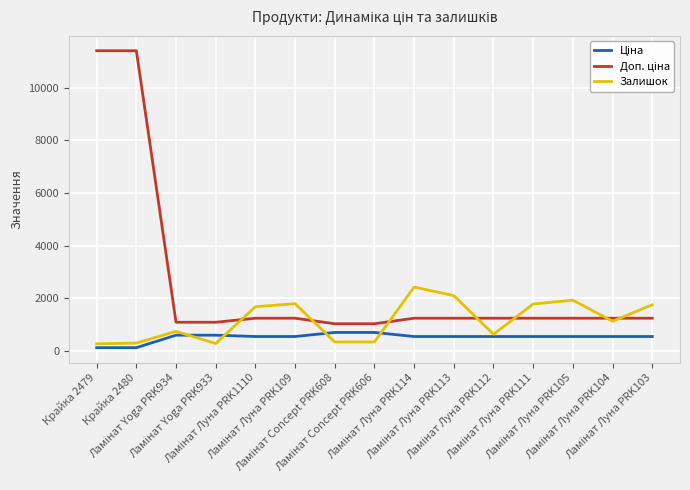

What is the spread (max minus min) of values at Ламінат Concept PRK606?

691.6